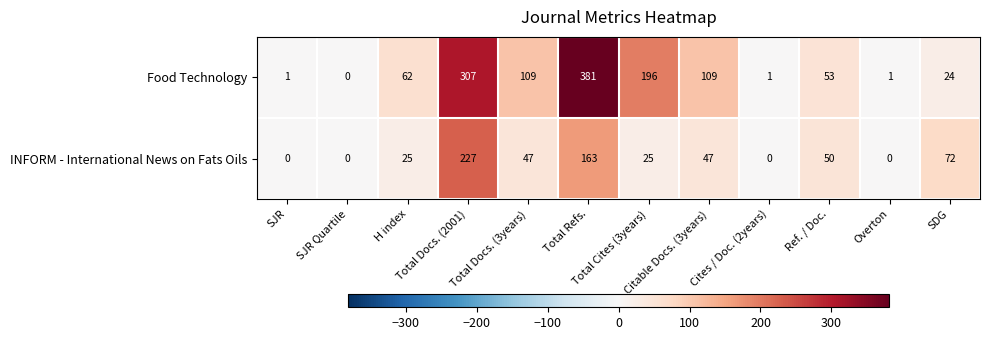

How many positive values does the Food Technology series have?

11